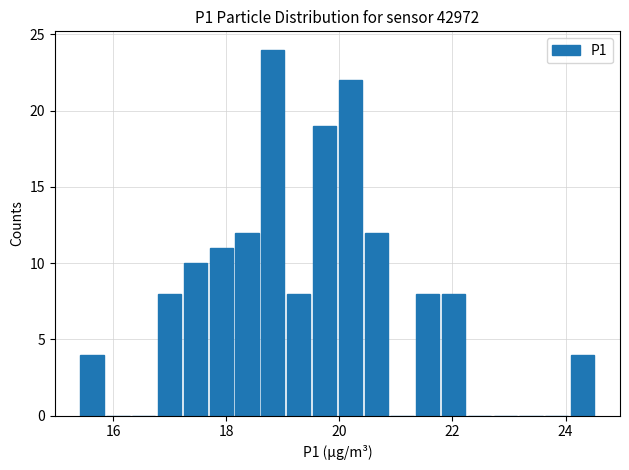

Read against the x-axis, roughly where is the centre of the tallest bar?

18.8